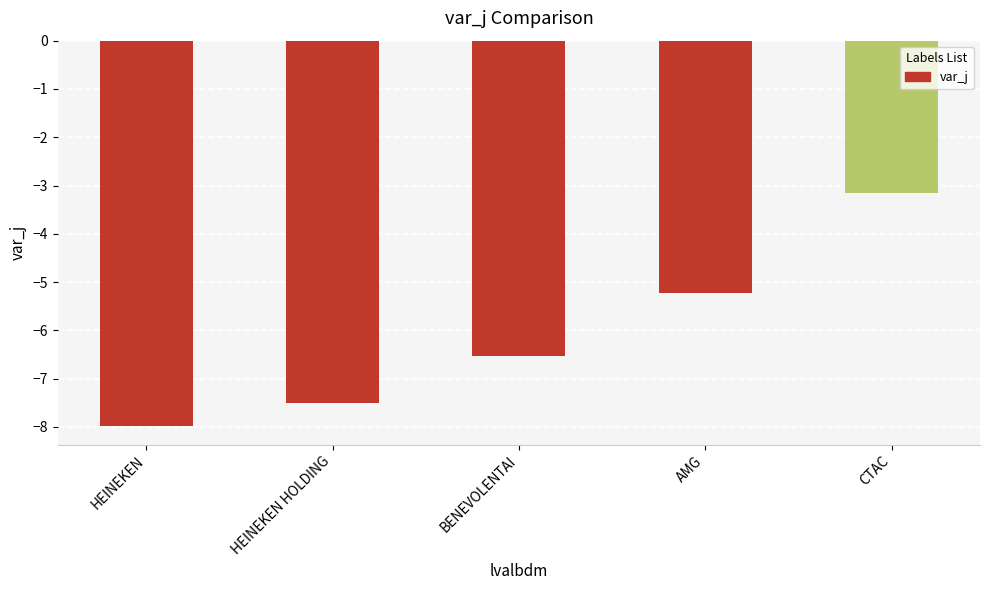

The value at BENEVOLENTAI is -6.5. True or false?

True